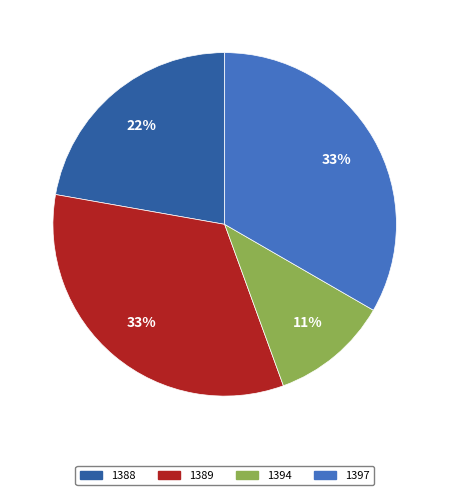

Approximately how many times larger is the value at 1388 compared to 1397?

0.7